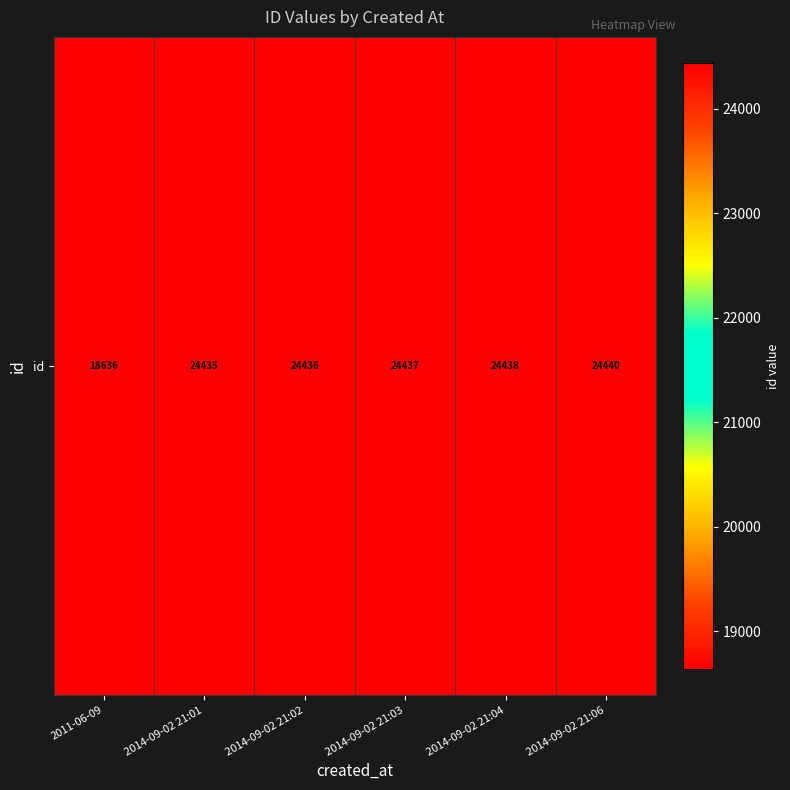

Rank the categories by value from highest to lowest.

2014-09-02 21:06, 2014-09-02 21:04, 2014-09-02 21:03, 2014-09-02 21:02, 2014-09-02 21:01, 2011-06-09